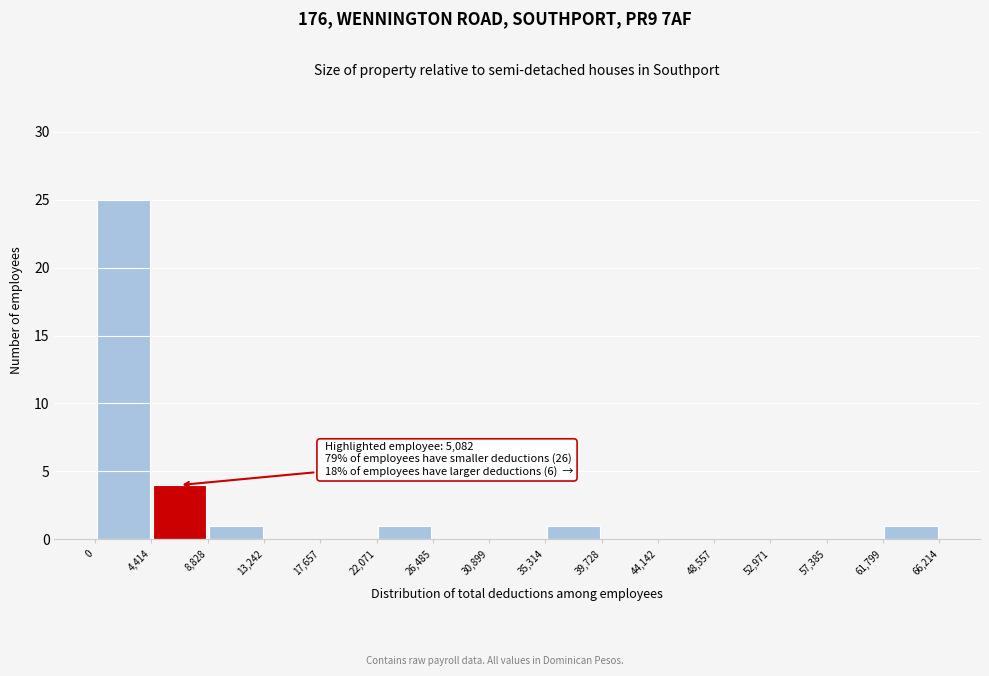

Over which range of the x-axis is the bar tallest?

0 to 4,414